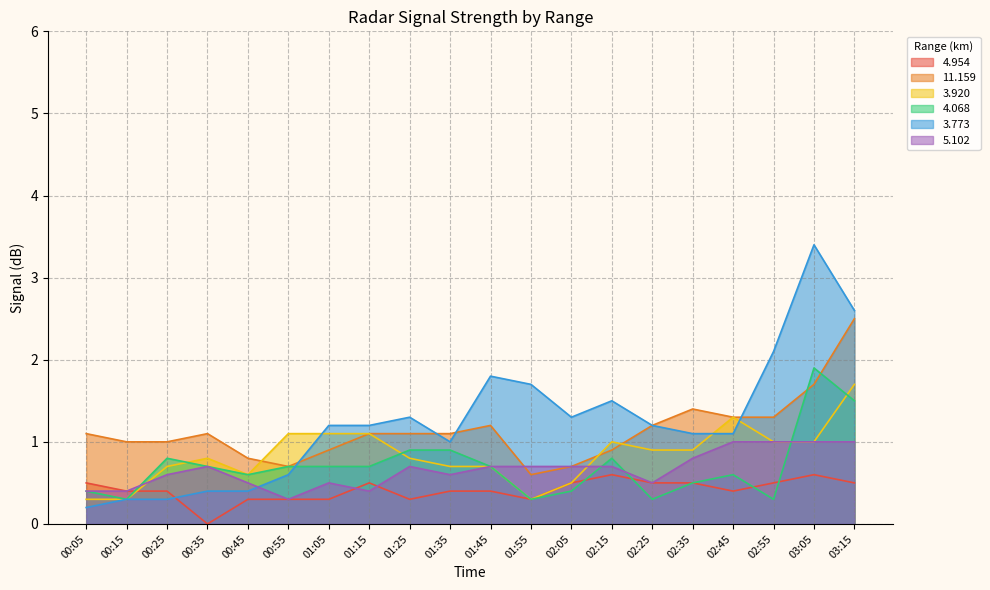

What is the spread (max minus min) of values at 00:05?

0.9